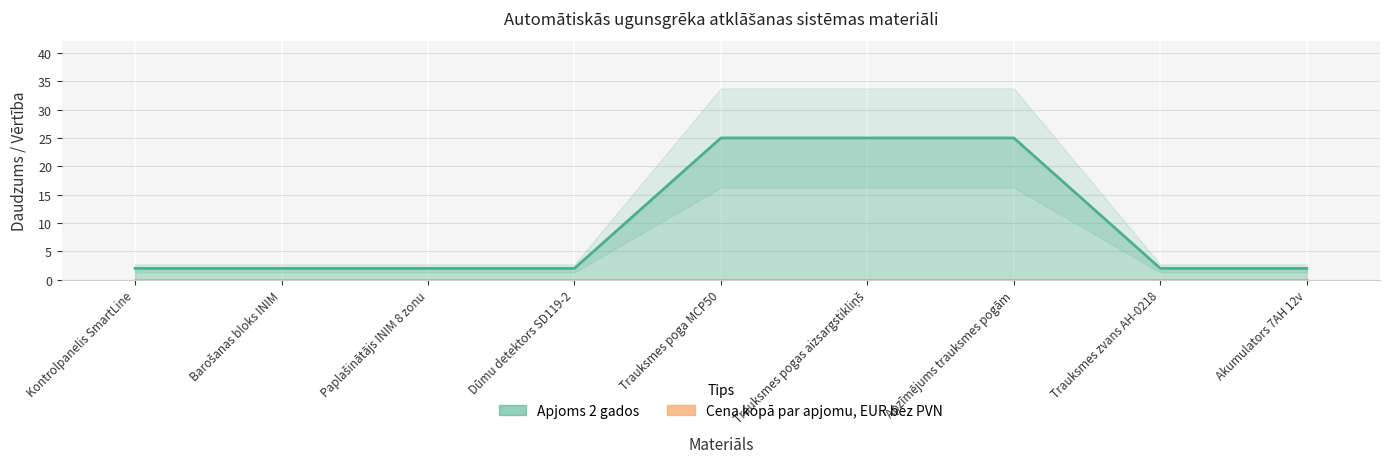

What is the sum of the values at Apzīmējums trauksmes pogām and Trauksmes poga MCP50?

50